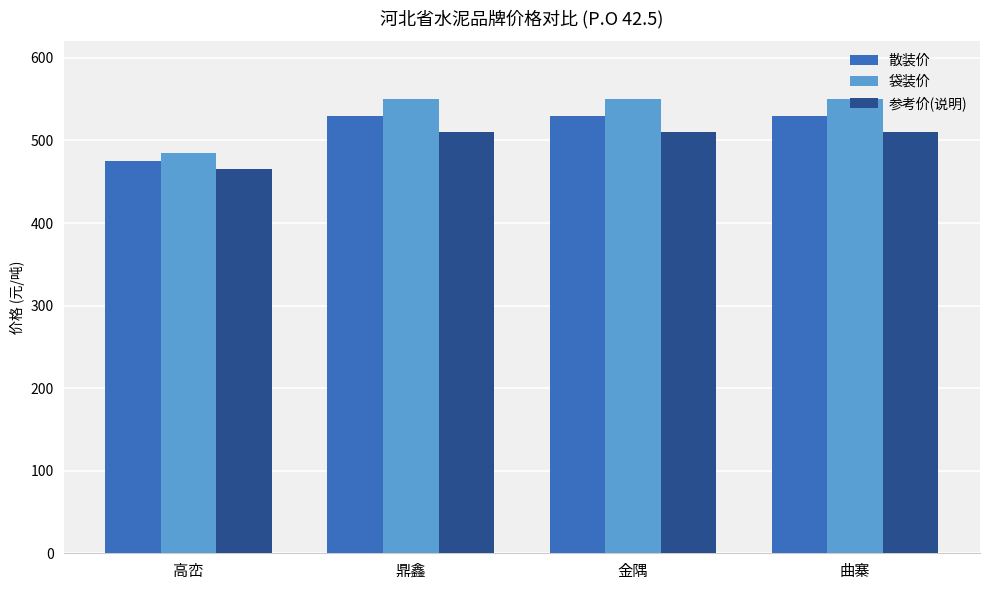

The 散装价 series shows 295 at 高峦. True or false?

False